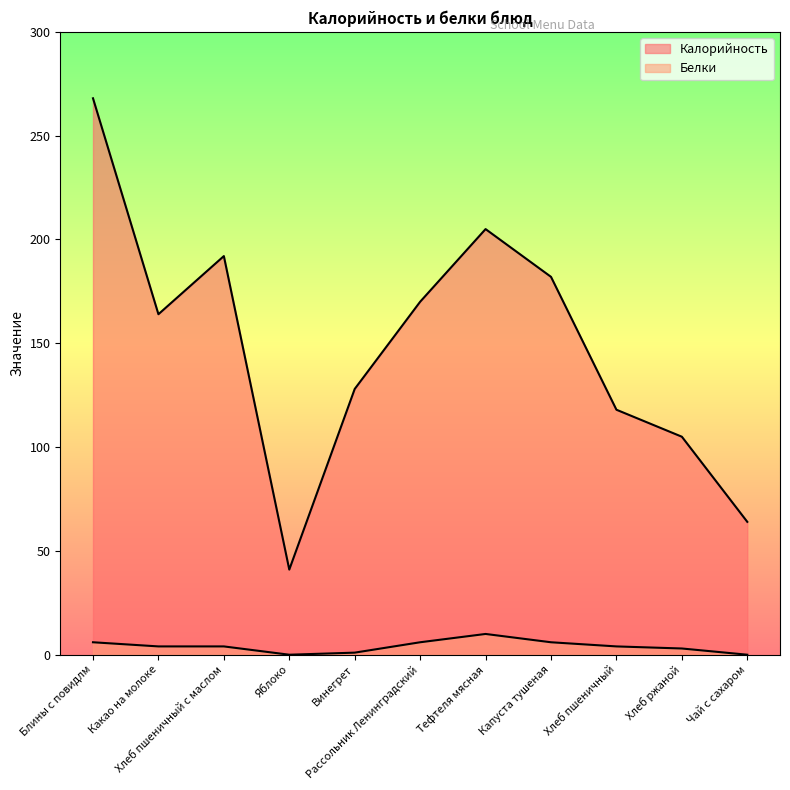

What is the total value across all series at Хлеб ржаной?

108